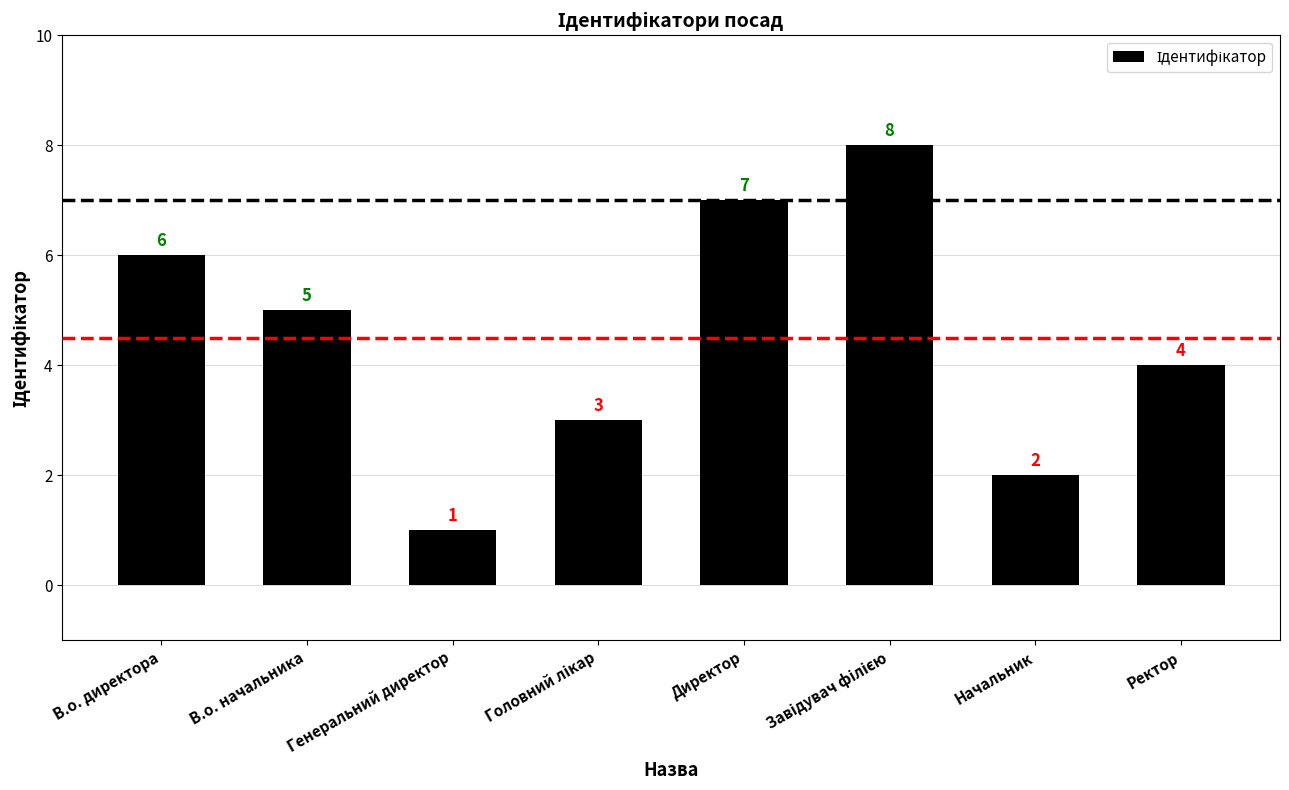

What is the difference between the second highest and second lowest values?

5